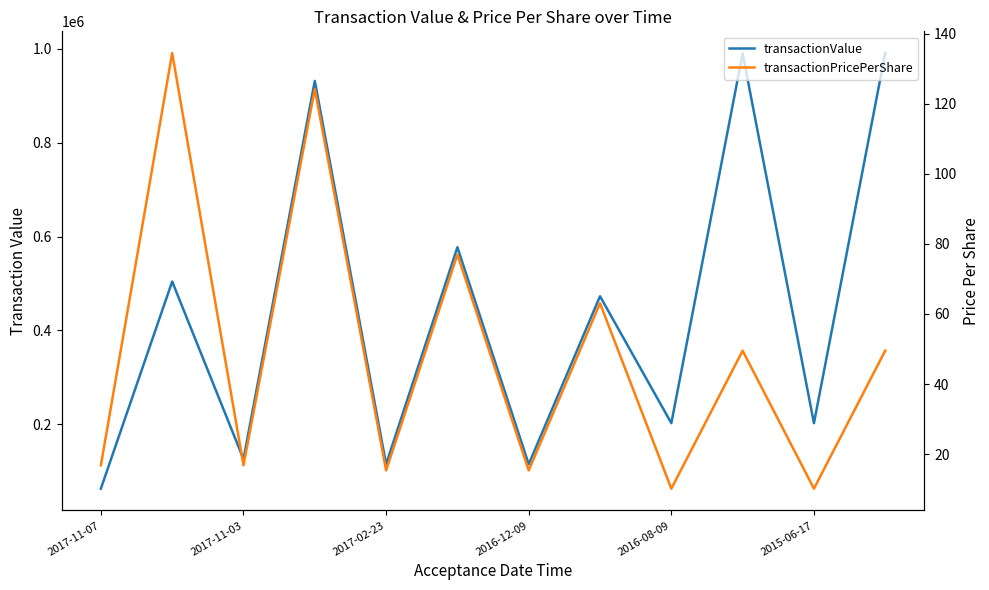

Is it true that transactionPricePerShare equals 10.1 at 10?

True